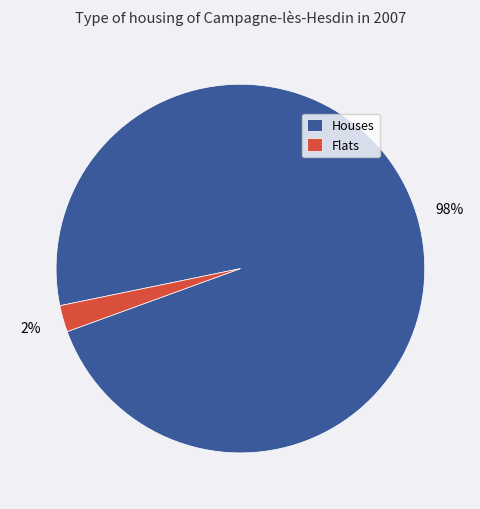

To the nearest percent, what is the average slice percentage?

50%